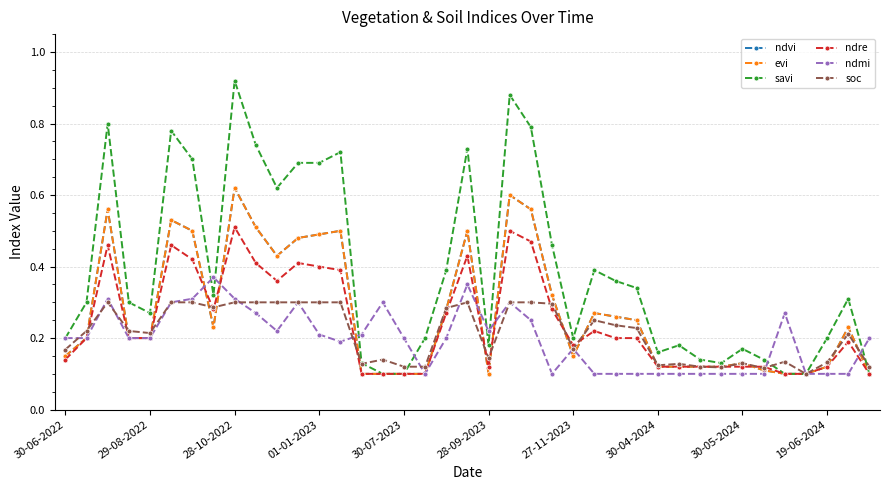

What is the difference between the maximum and minimum values in the ndmi series?

0.3